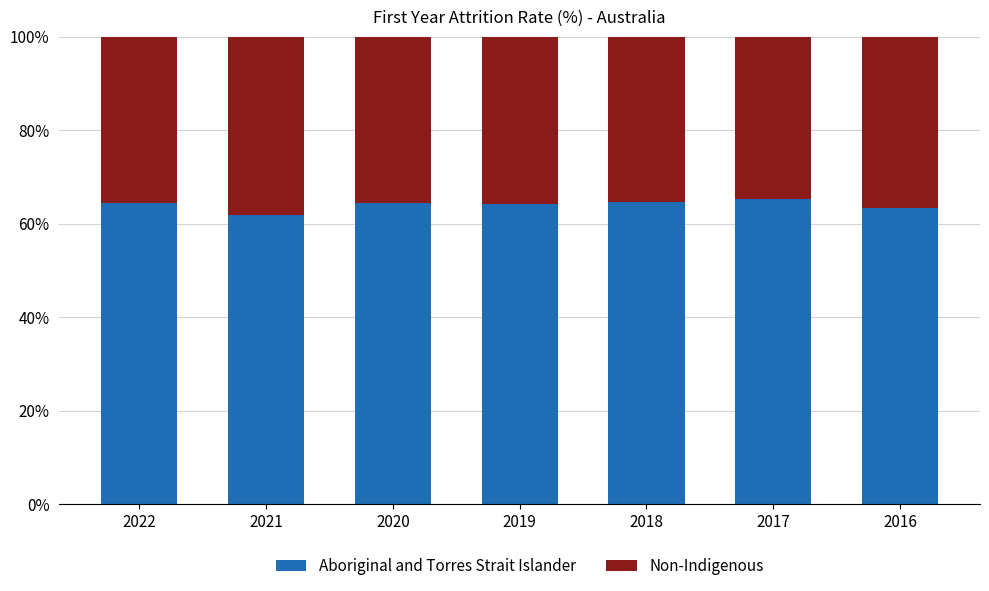

The Aboriginal and Torres Strait Islander series shows 61.9 at 2021. True or false?

True